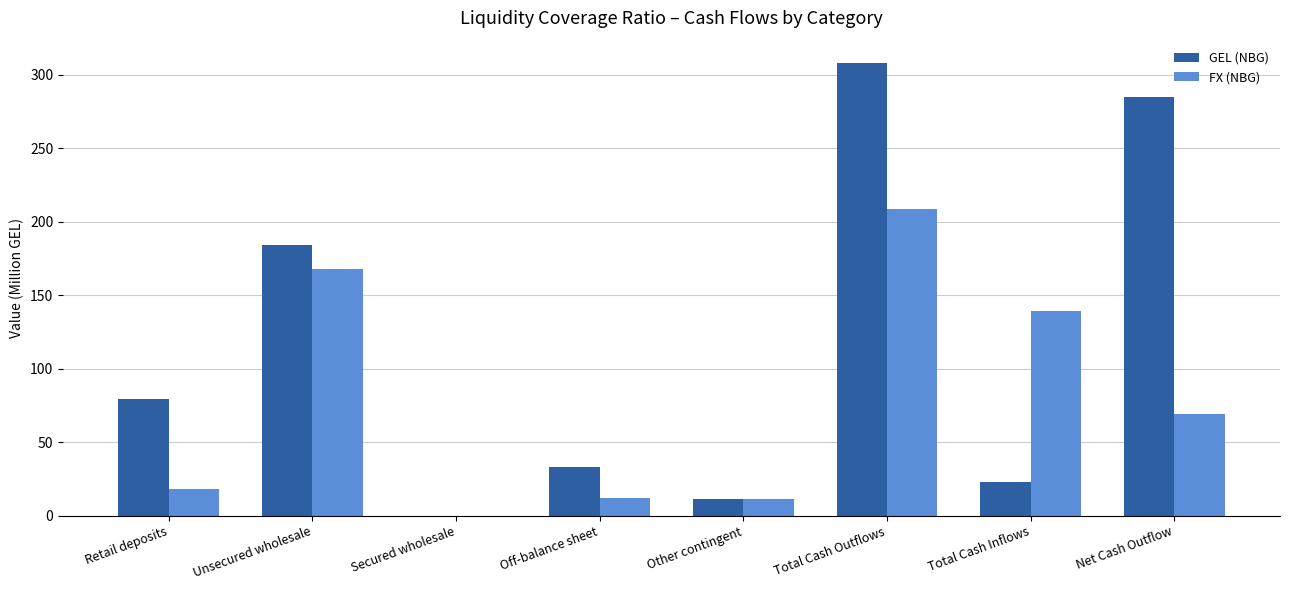

At which label does GEL (NBG) first exceed 79?

Retail deposits